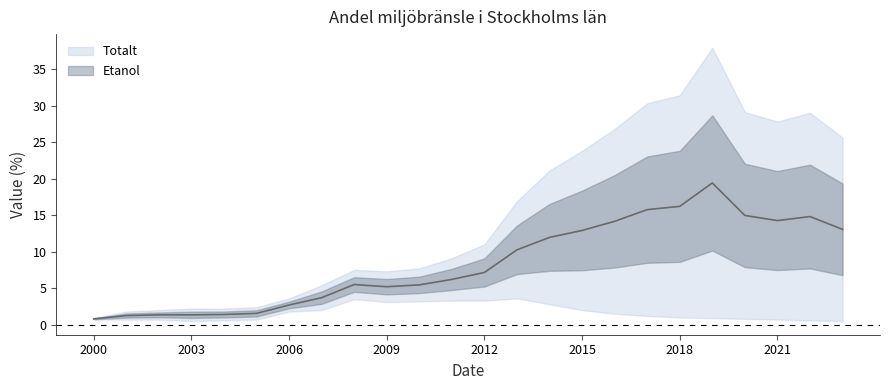

Between 2023 and 2007, which is larger?

2023